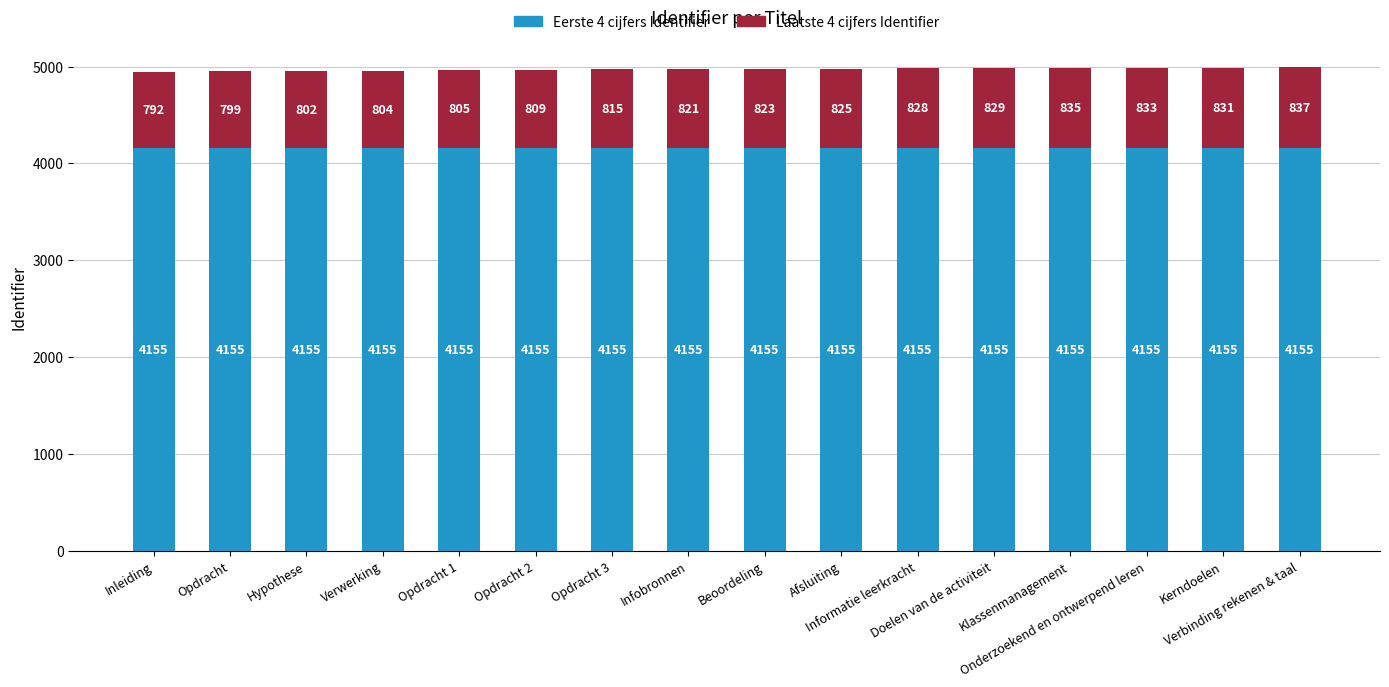

How many categories are shown in the chart?

16